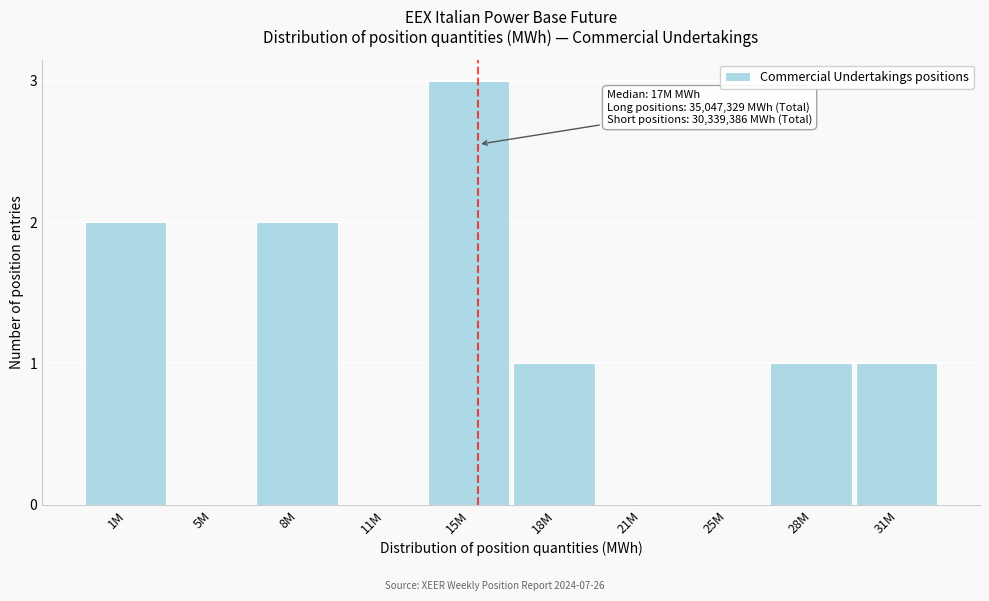

Reading right to left, transcribe all the data shown in this chart.

31M=1	28M=1	25M=0	21M=0	18M=1	15M=3	11M=0	8M=2	5M=0	1M=2